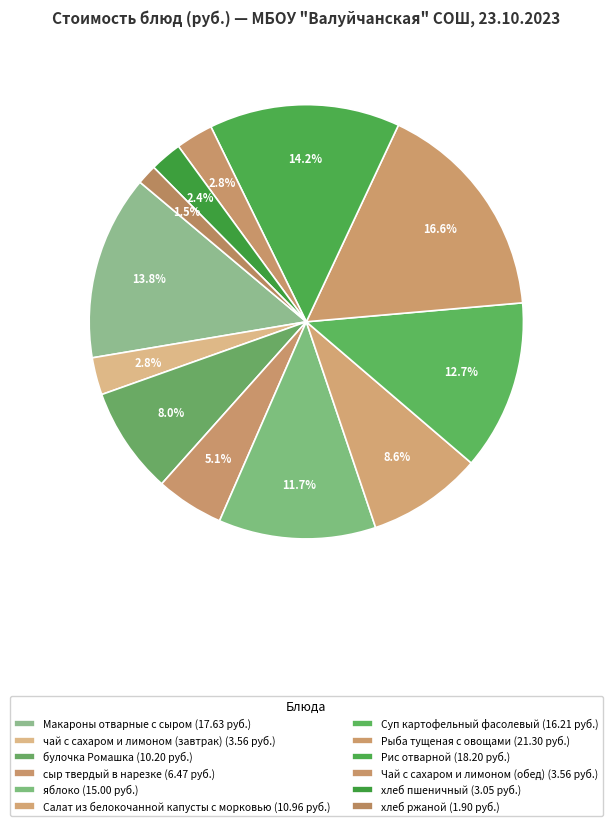

How many segments does this pie chart have?

12